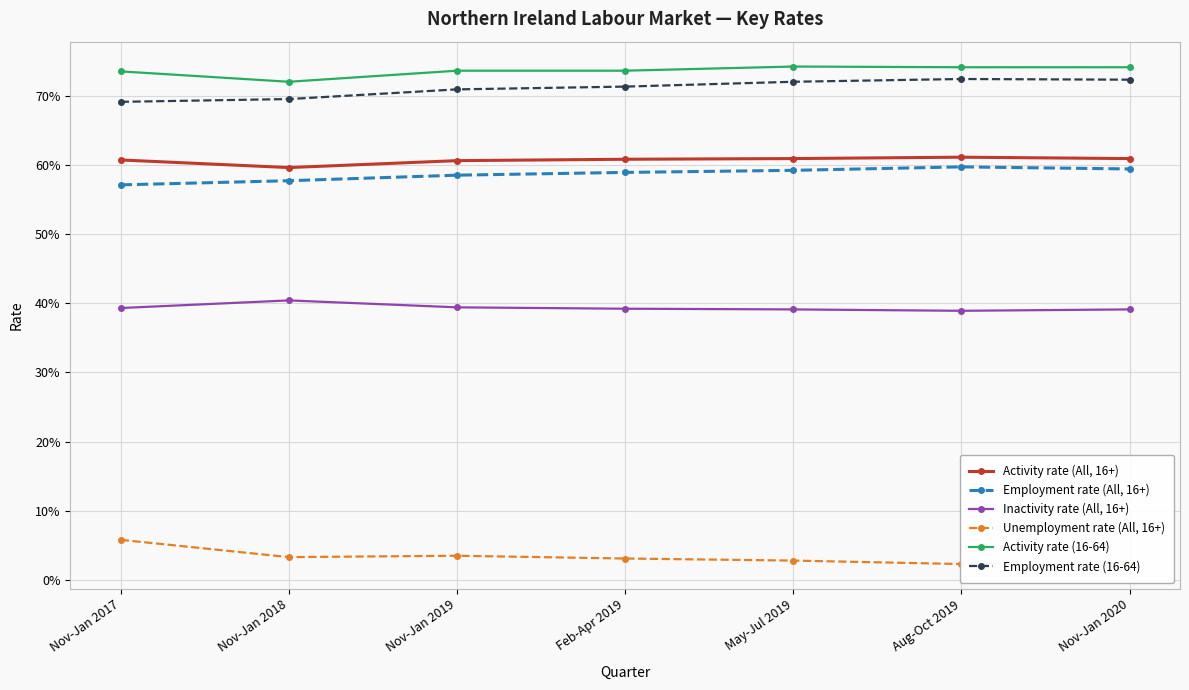

Is this an area chart (filled region under the line)?

No